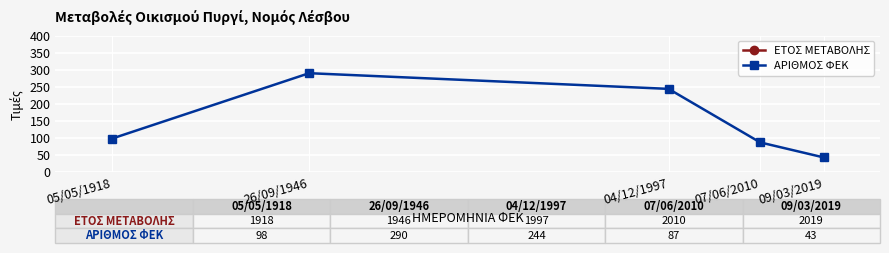

What is the greatest value displayed?

2019